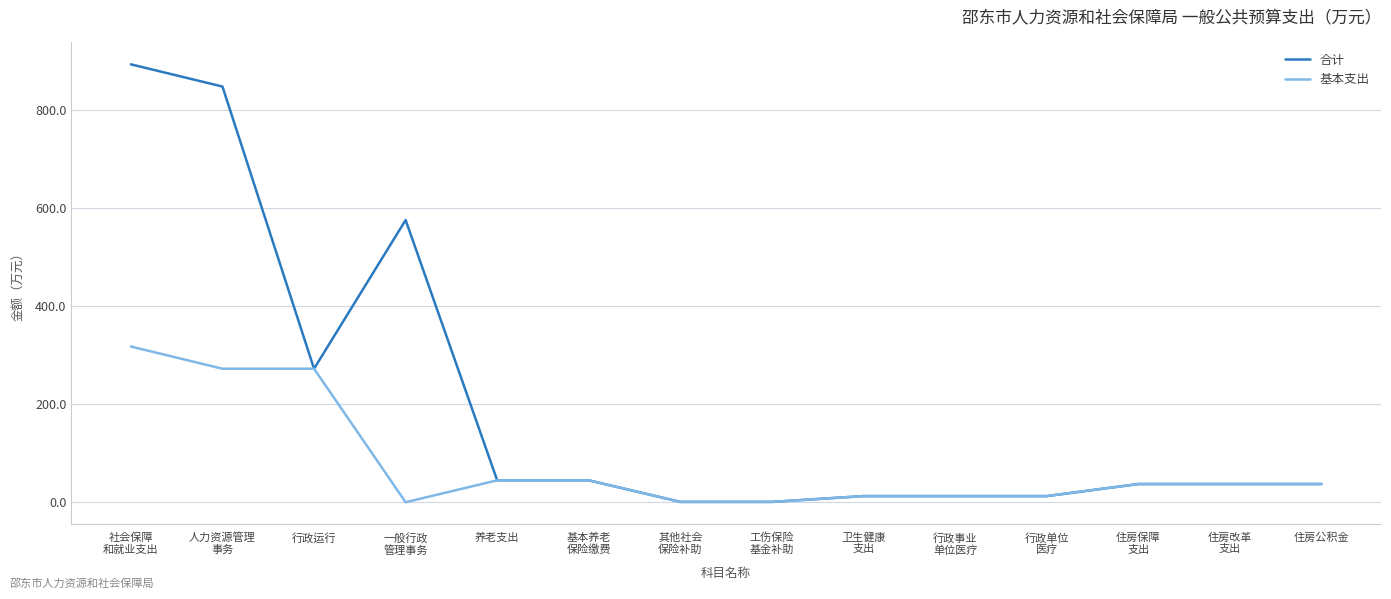

Rank the series by their maximum value, from highest to lowest.

合计, 基本支出